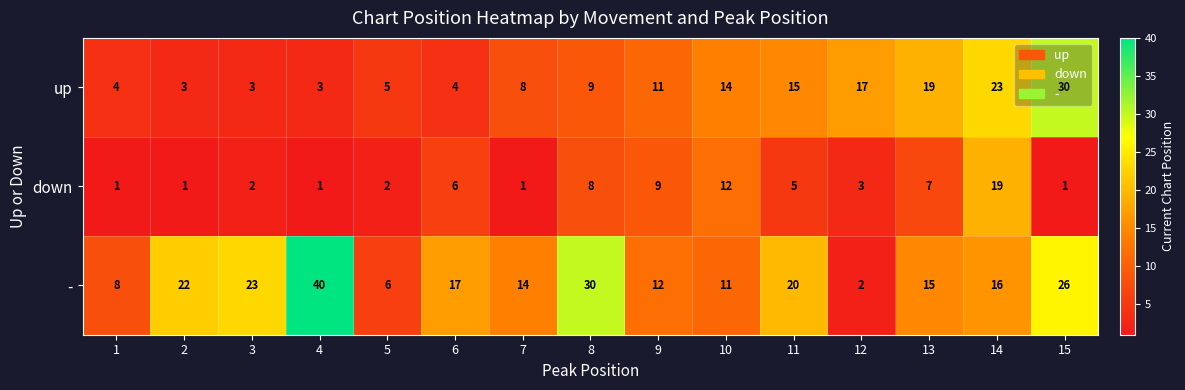

What is the sum of all down values?

78